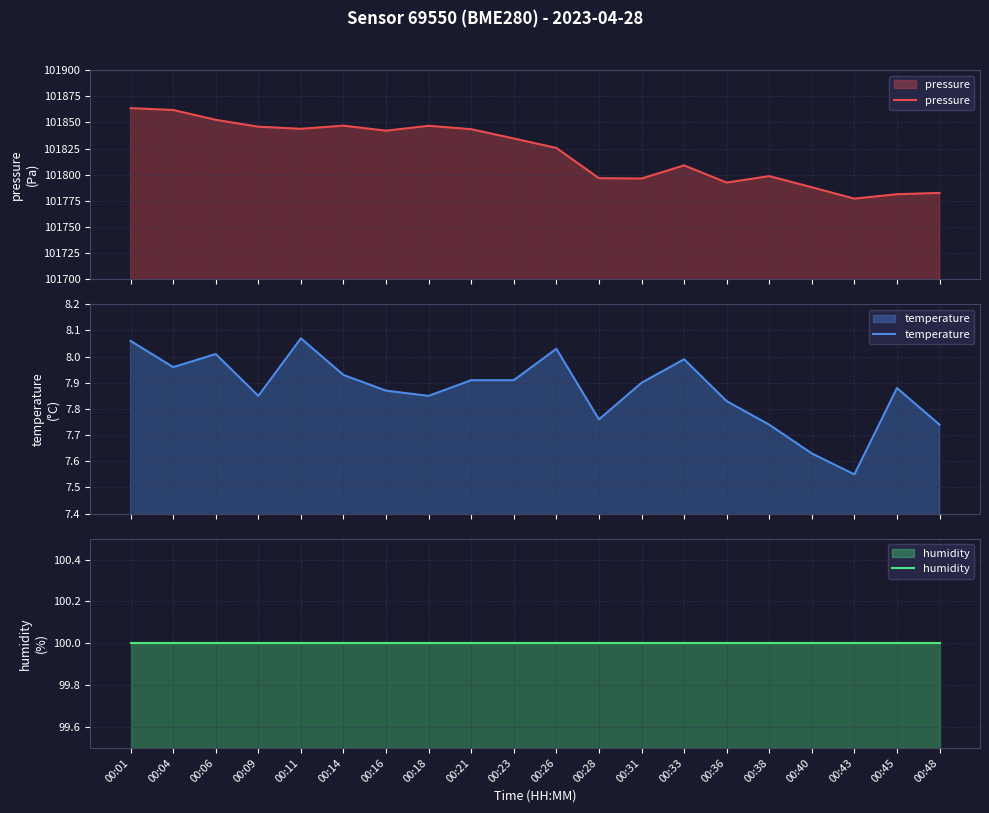

What is the approximate value of humidity at 00:23?

100.0